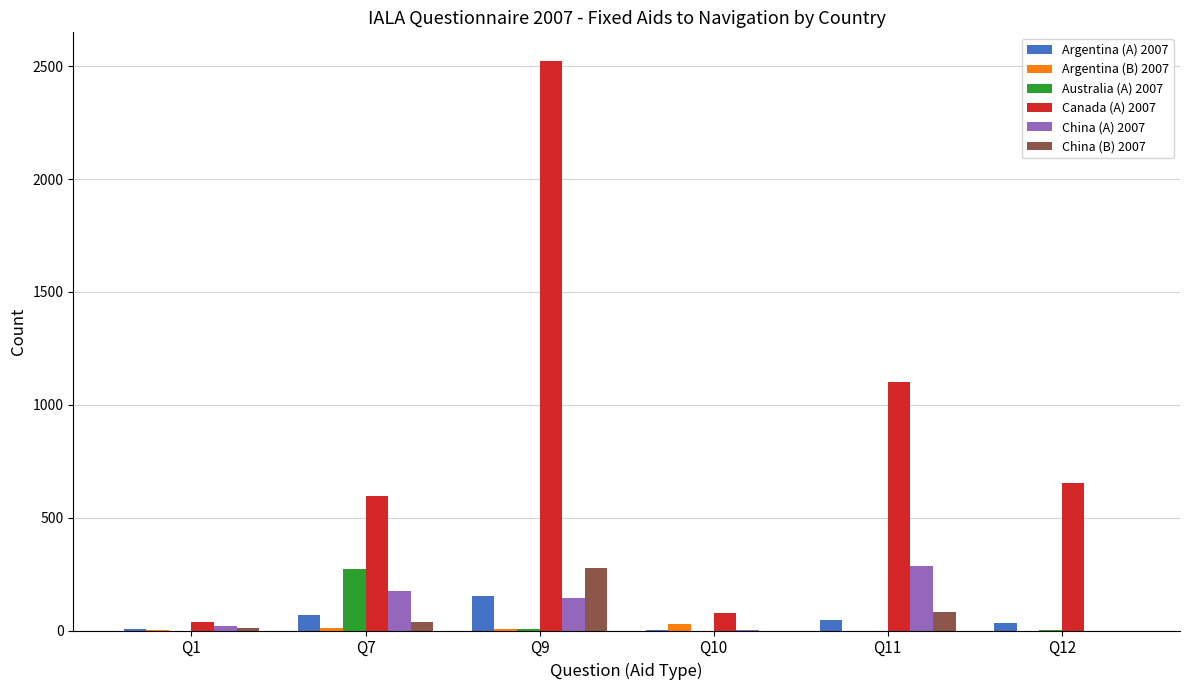

Is the value of Argentina (A) 2007 at Q7 greater than the value of China (A) 2007 at Q7?

No